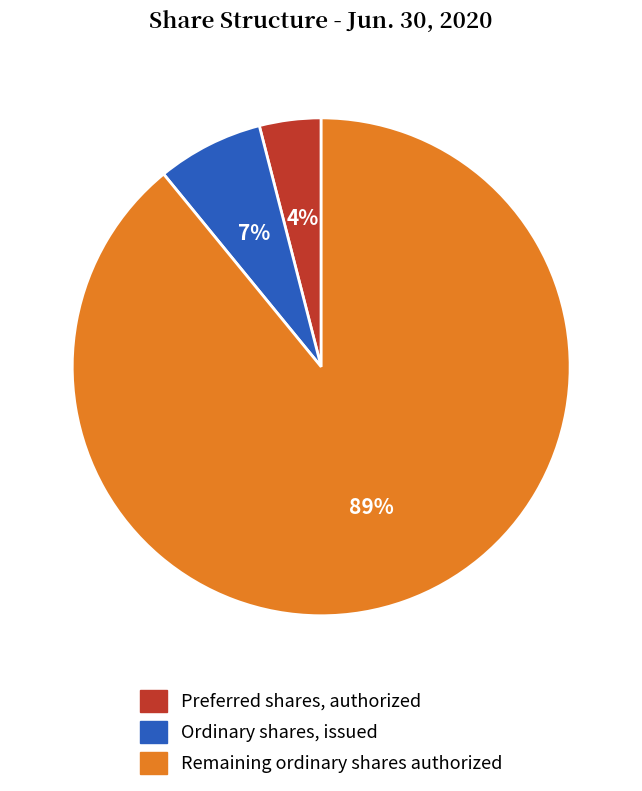

To the nearest percent, what is the difference between the largest and smallest slice percentages?

85%